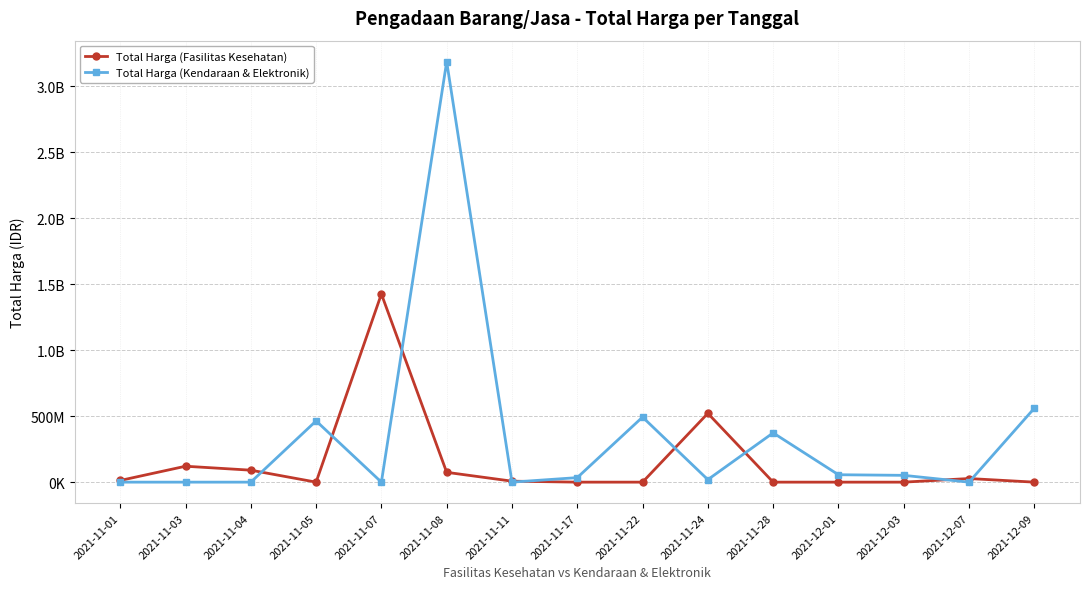

Does the chart have visible grid lines?

Yes